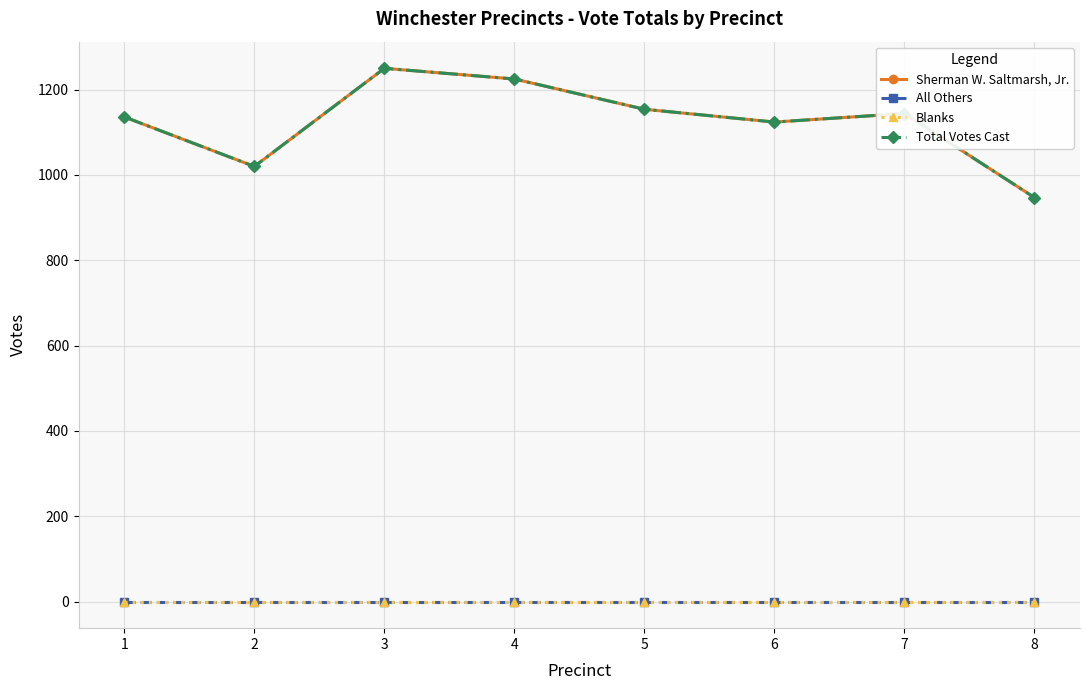

Is this an area chart (filled region under the line)?

No